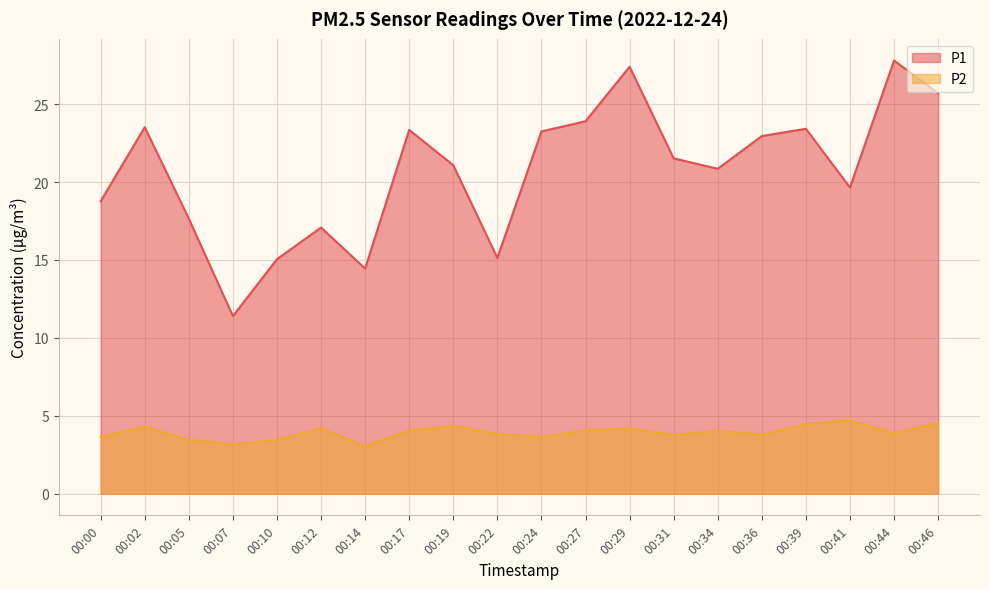

At which category does P1 reach its first local peak?

00:02